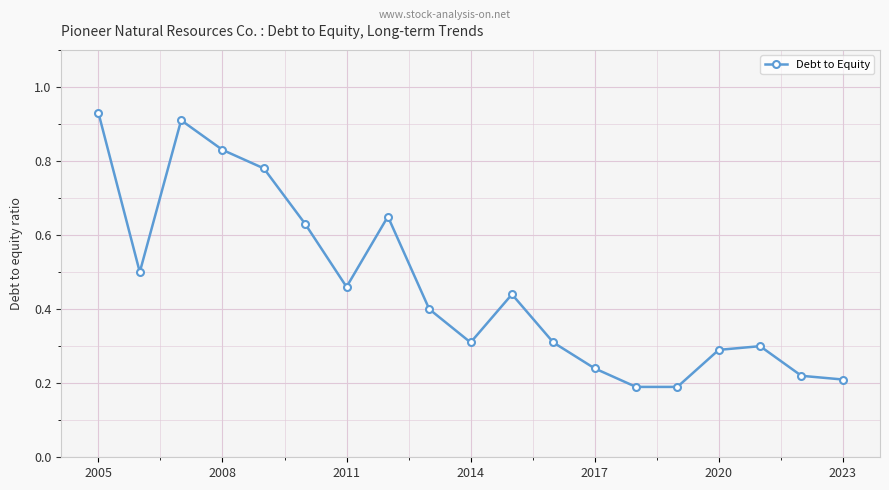

How many points are higher than both their immediate neighbors (excluding endpoints)?

4